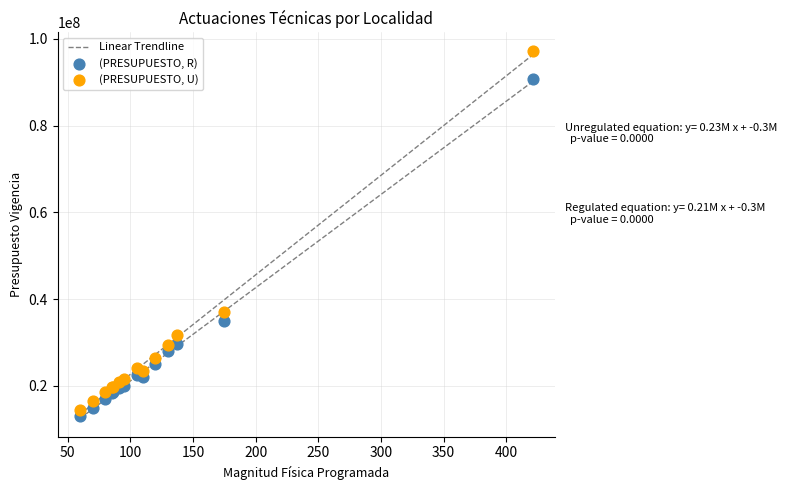

Which series contains the highest Y value?

(PRESUPUESTO, U)